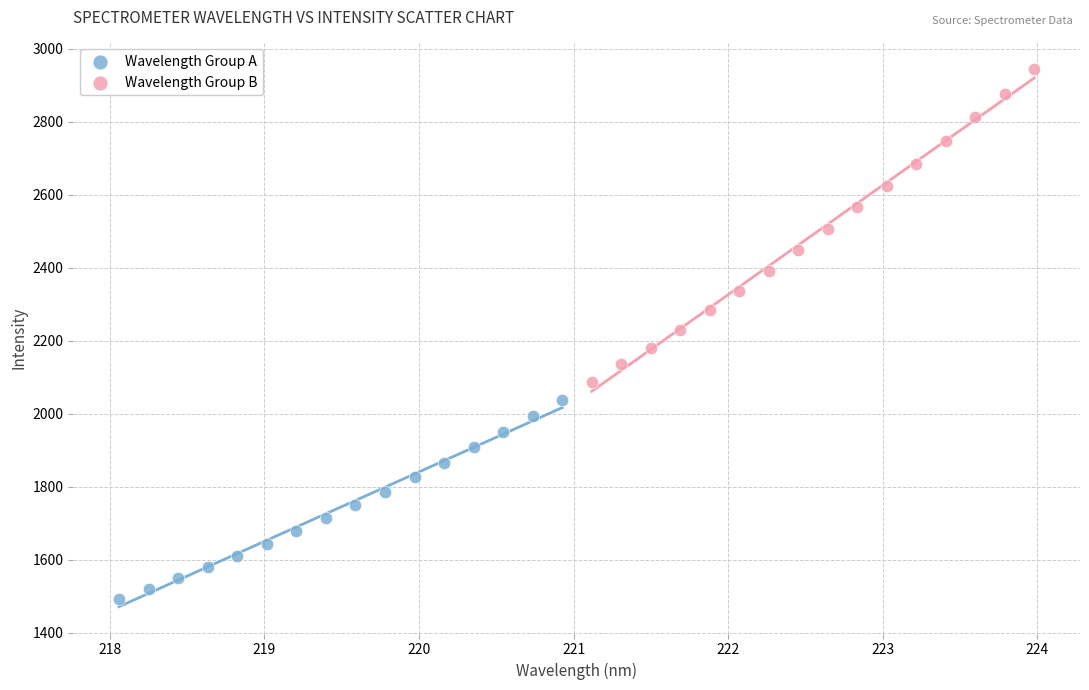

Which series reaches the minimum Y coordinate?

Wavelength Group A